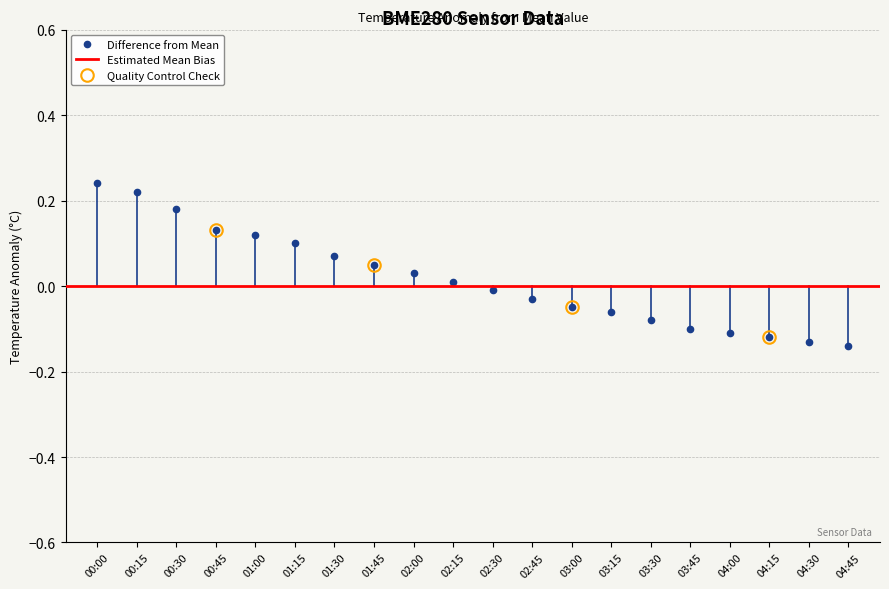

The value at 00:45 is 0.1. True or false?

True